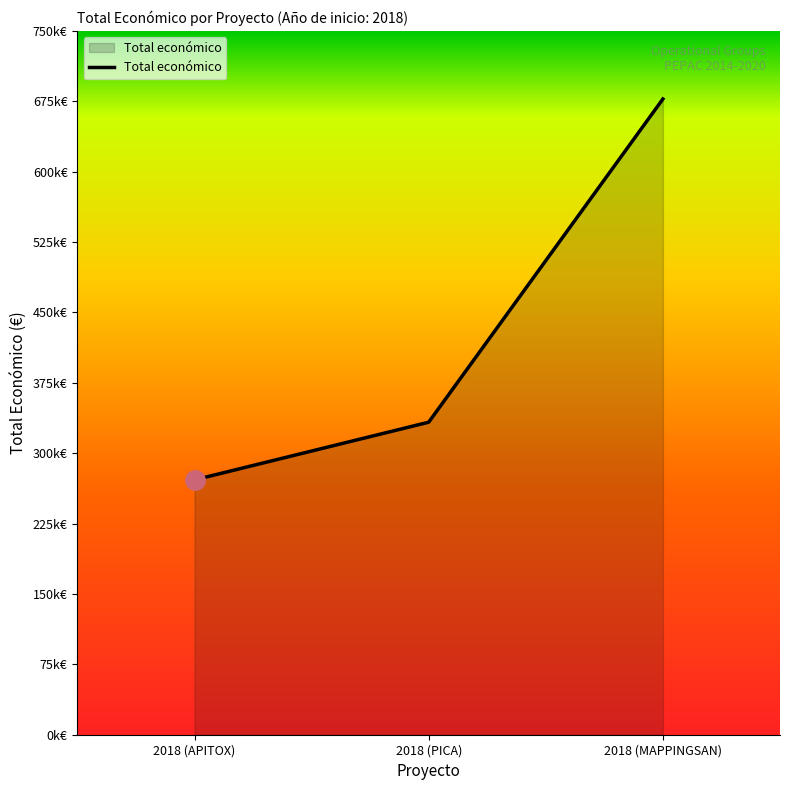

List the labels in order of value, smallest first.

2018 (APITOX), 2018 (PICA), 2018 (MAPPINGSAN)